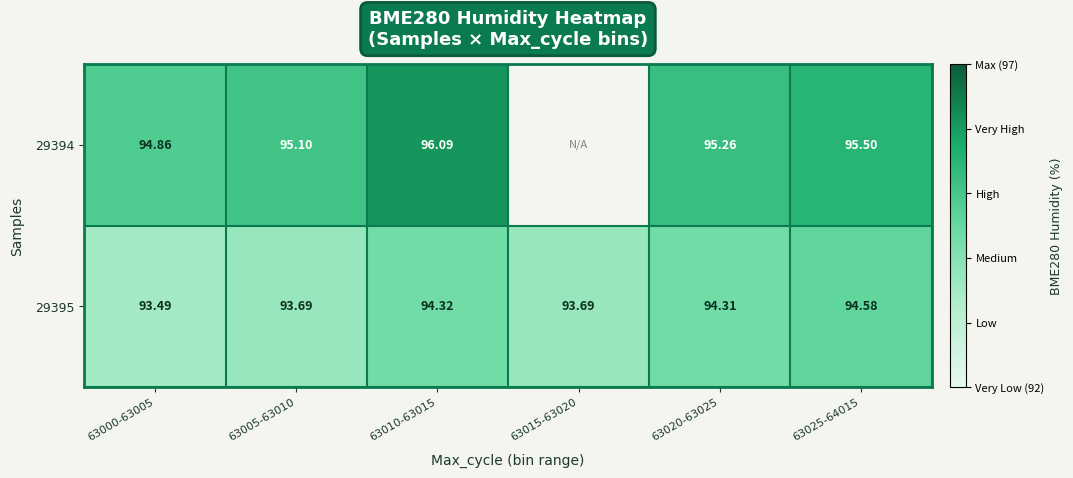

True or false: 29394 has a value of 148.9 at 63025-64015.

False